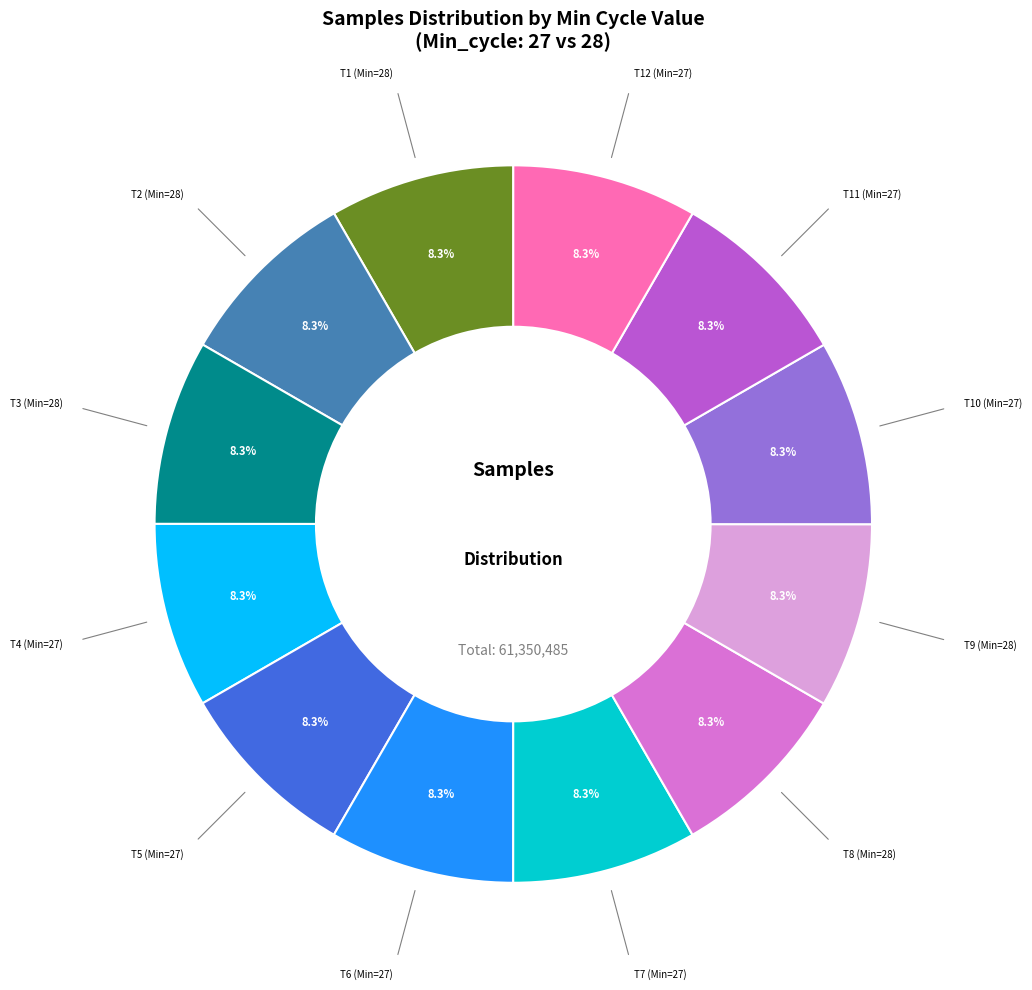

What is the ratio of the value at T3 (Min=28) to the value at T10 (Min=27)?

1.0